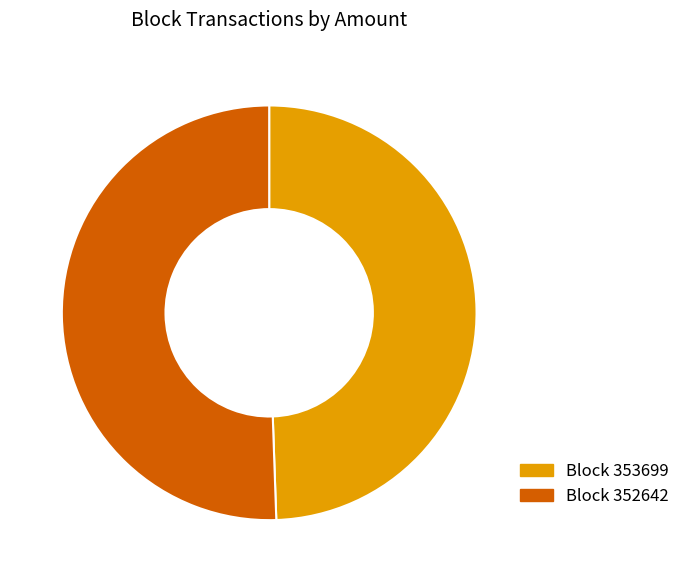

Is there a majority slice in this chart?

Yes